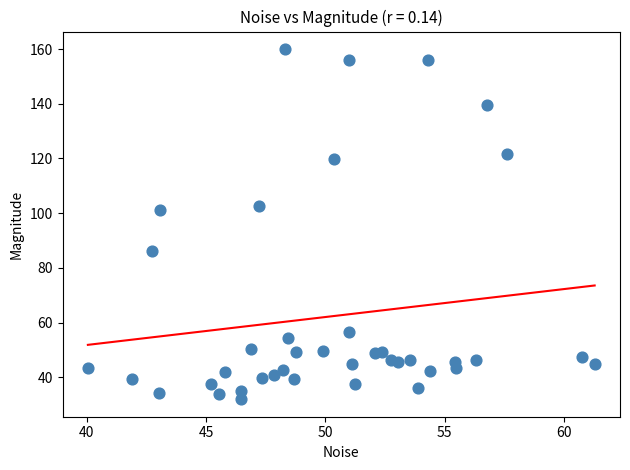

What Y value in the scatter plot is closest to 95?

101.1